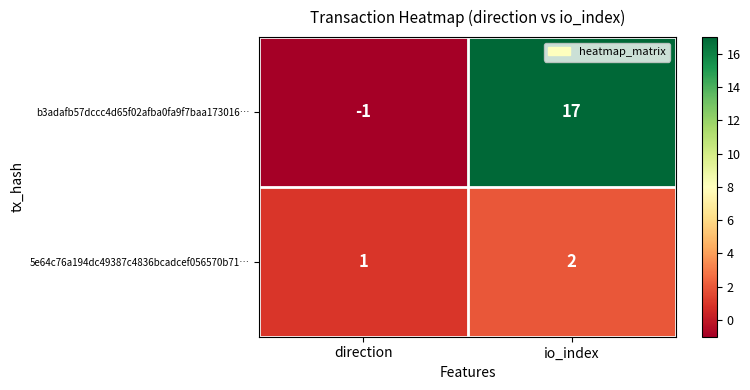

Which label corresponds to the smallest value in the chart?

direction